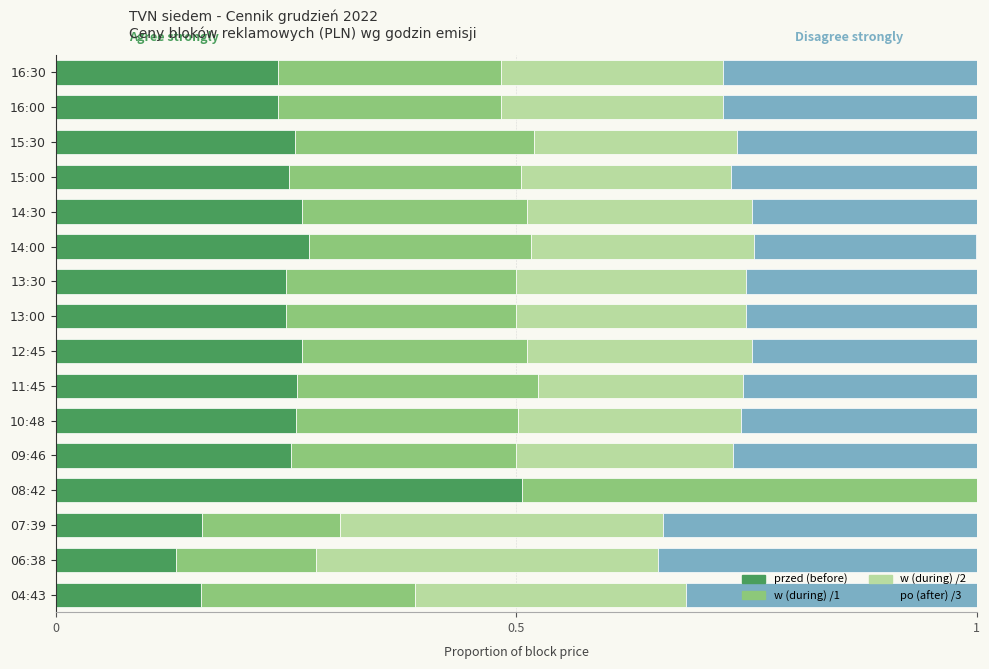

True or false: przed (before) has a value of 0.3 at 14:00.

True